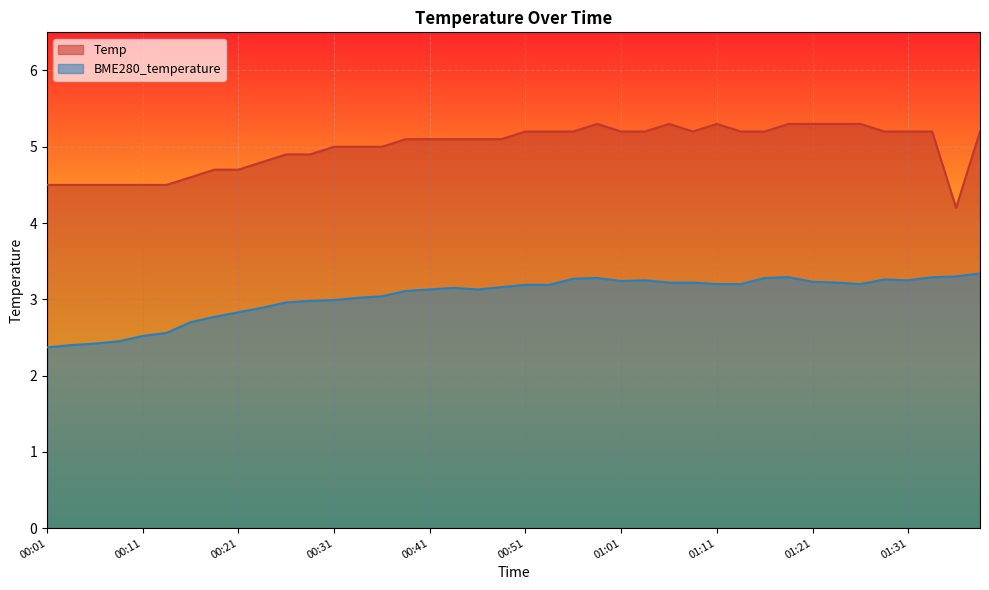

What are all the series names shown in the legend?

Temp, BME280_temperature